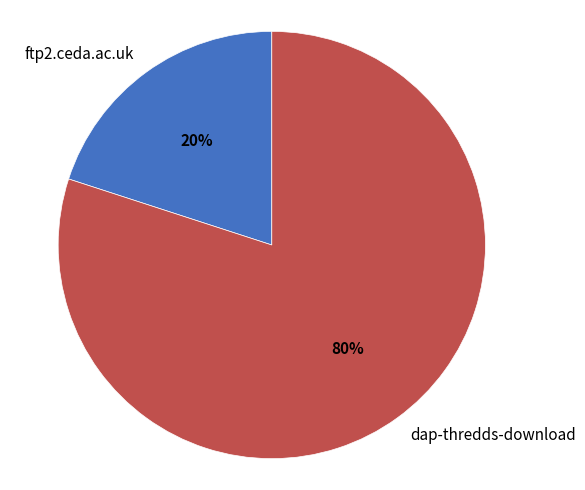

Which has a higher value, dap-thredds-download or ftp2.ceda.ac.uk?

dap-thredds-download